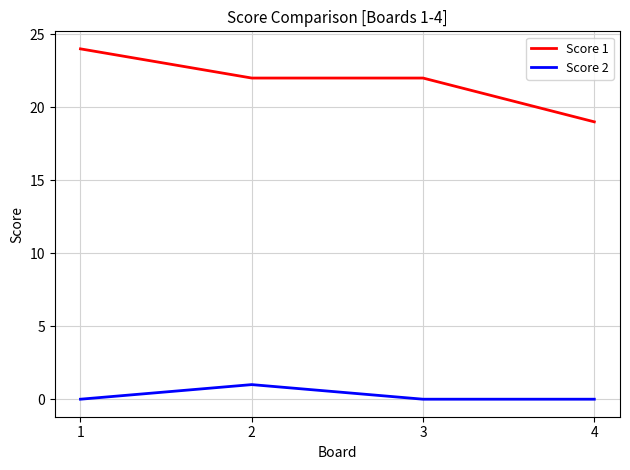

The Score 1 series shows 12 at 1. True or false?

False